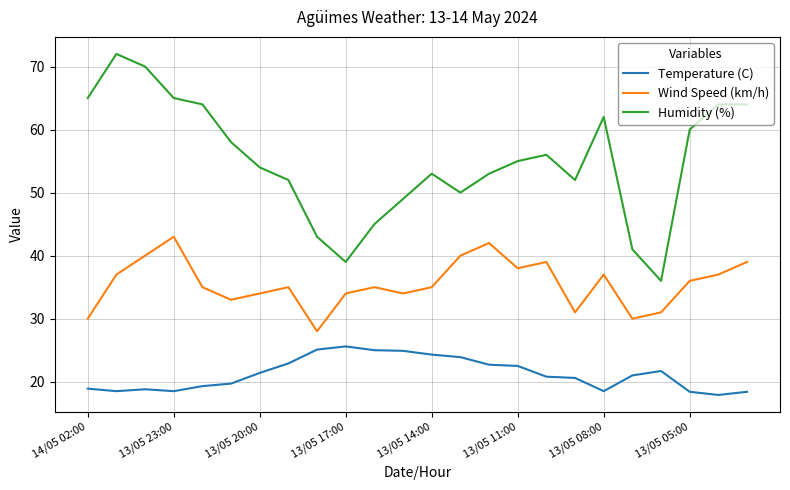

What is the smallest value displayed?

17.9